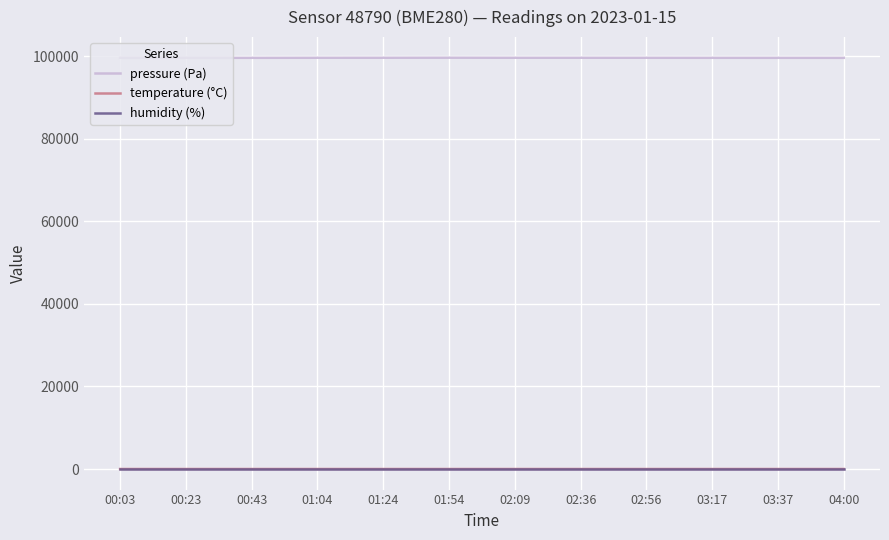

Is the value of humidity (%) at 02:09 greater than the value of pressure (Pa) at 02:56?

No